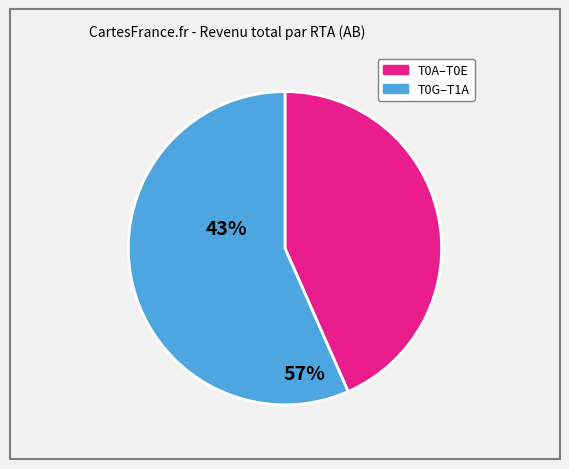

Does any single category account for the majority?

Yes